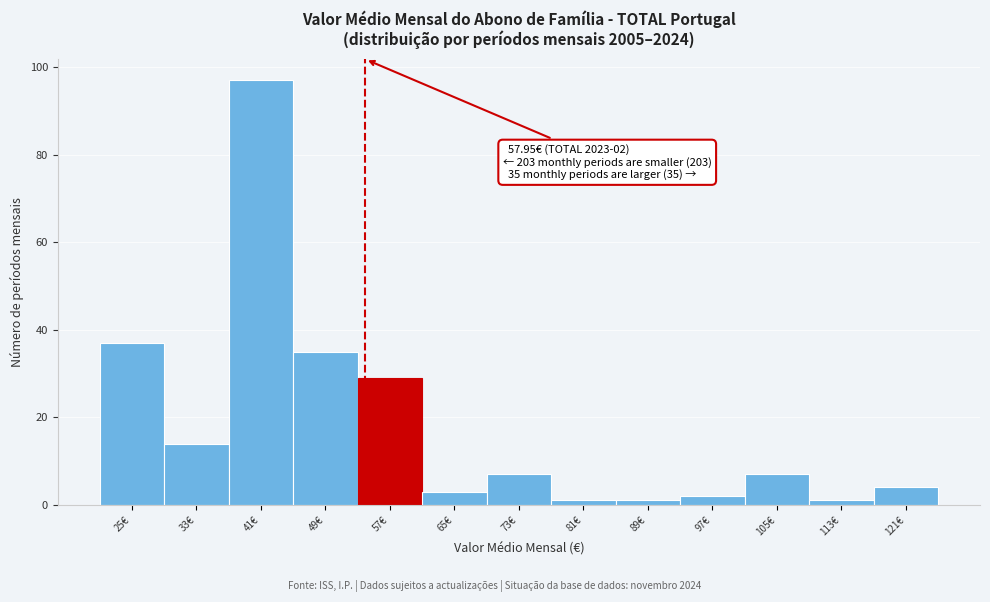

Reading right to left, what are all the values shown in this chart?

4	1	7	2	1	1	7	3	29	35	97	14	37